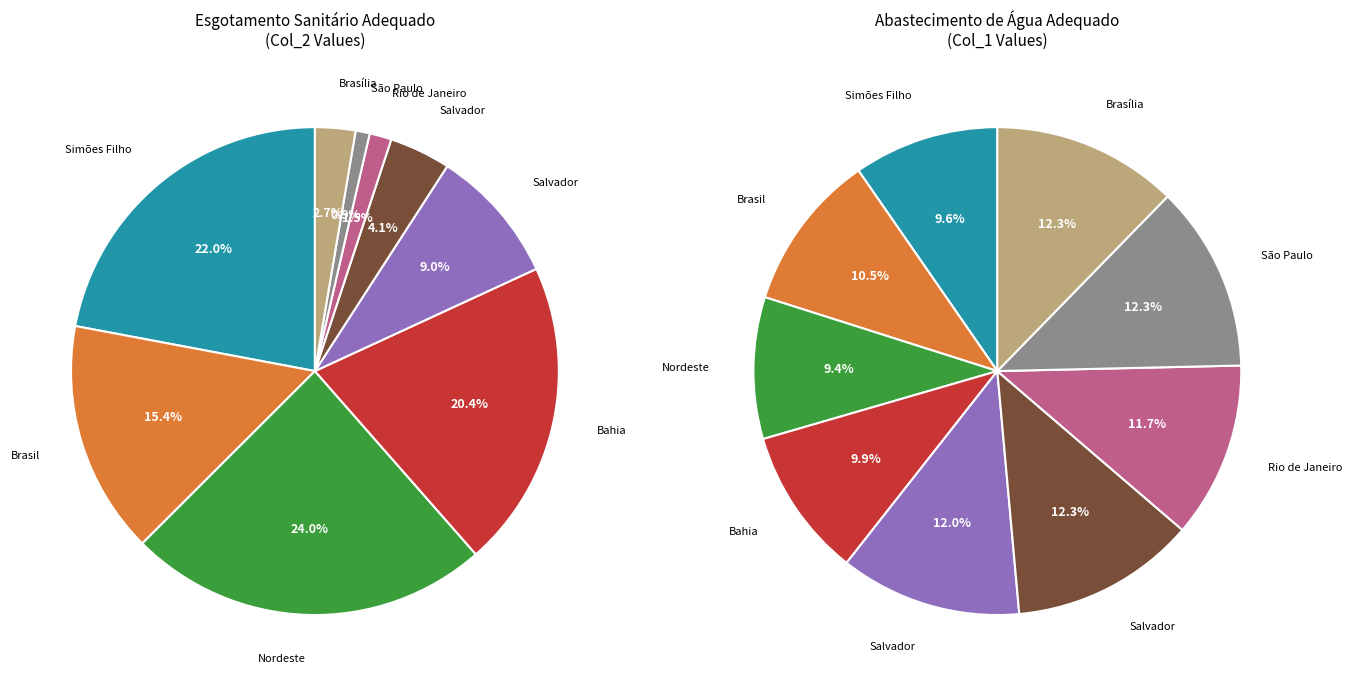

How many segments does this pie chart have?

9